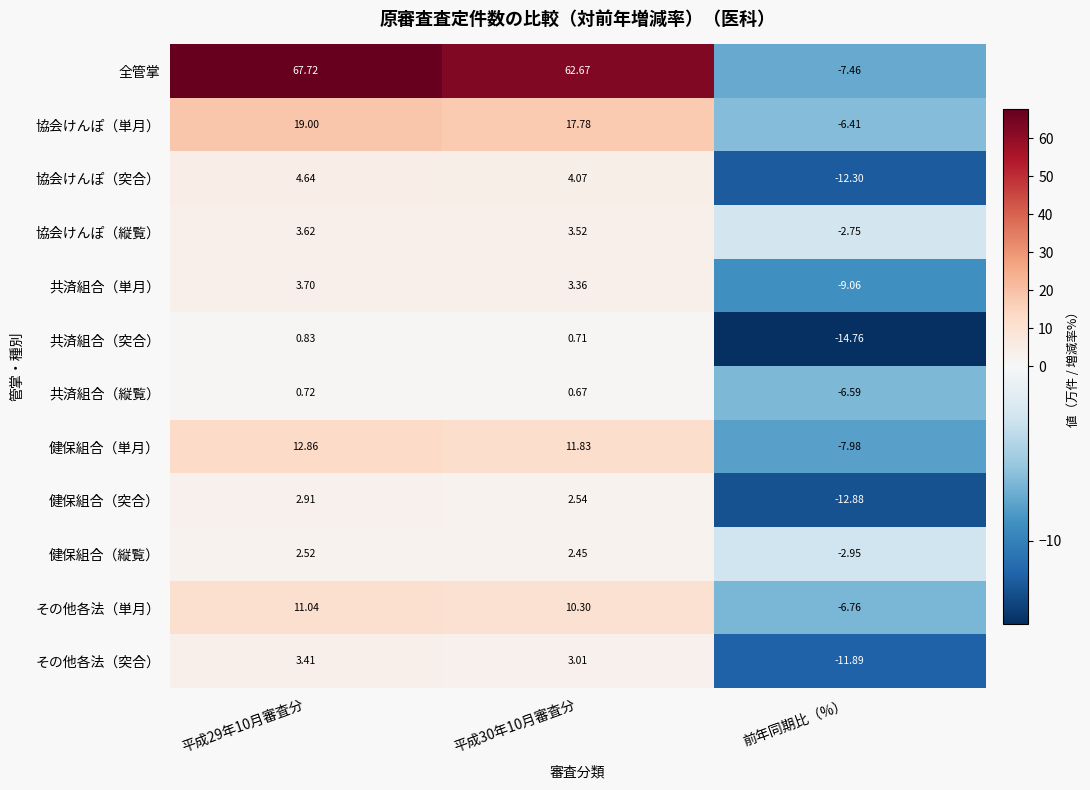

Which series changed the most between 平成29年10月審査分 and 前年同期比（%）?

全管掌